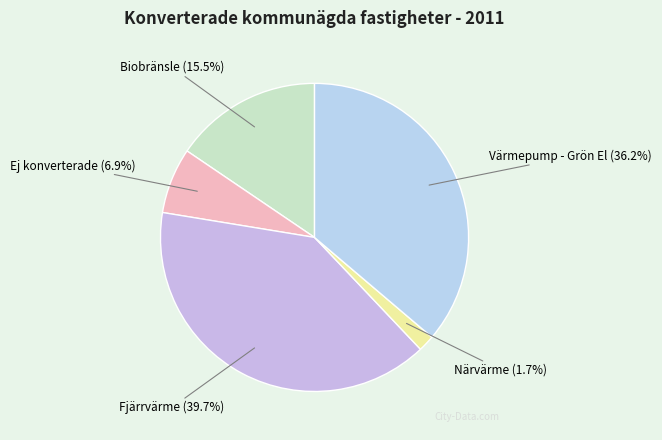

Is there any slice that represents more than half of the pie?

No